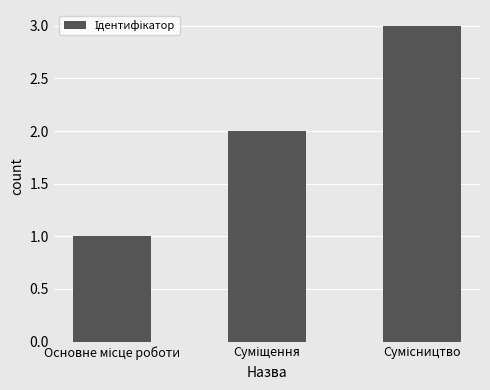

What is the sum of all values?

6